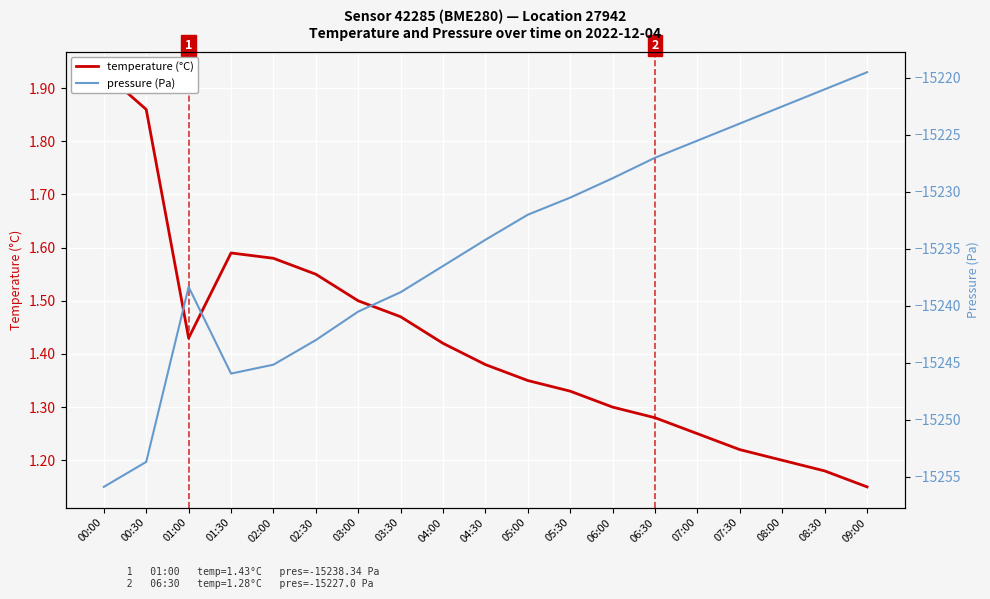

The pressure (Pa) series shows -15255.9 at 00:00. True or false?

True